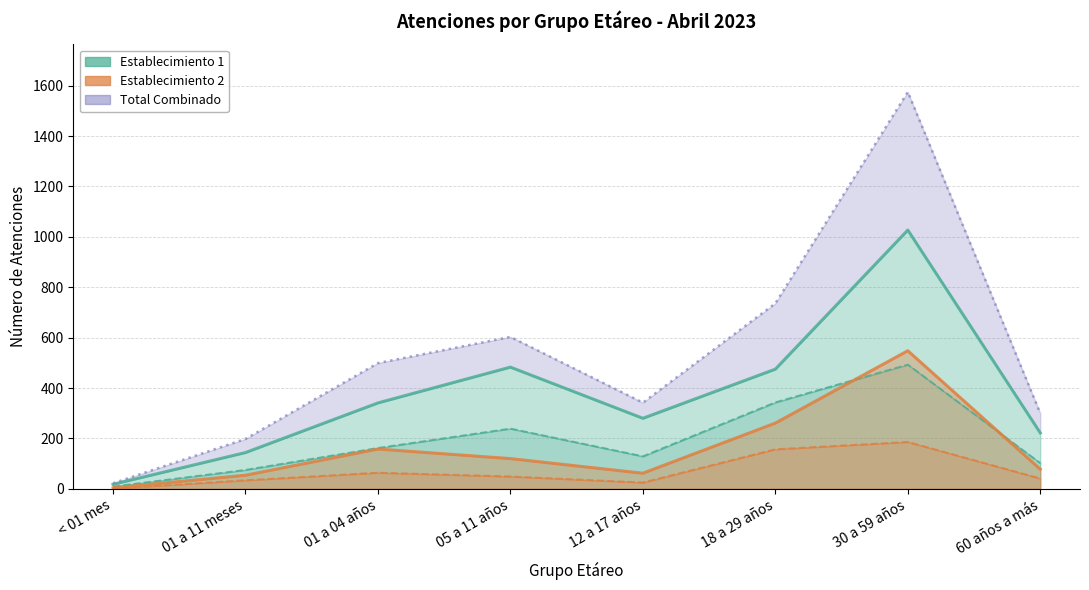

What is the maximum value shown in the chart?

1575